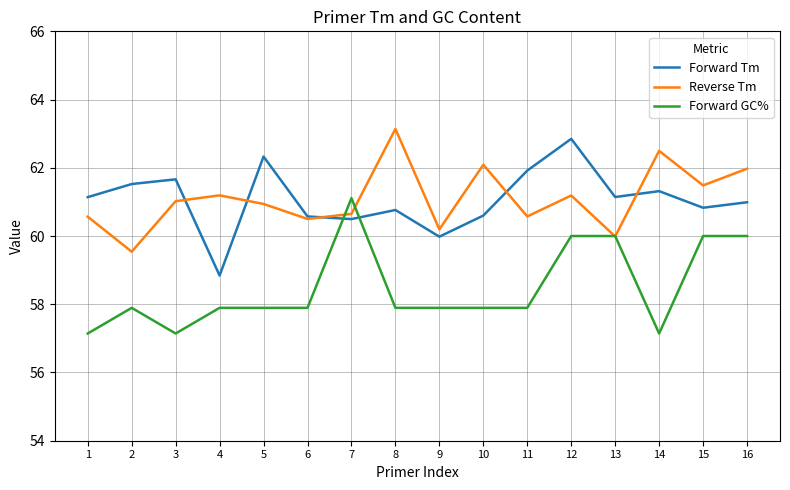

What is the maximum value for Forward GC%?

61.1